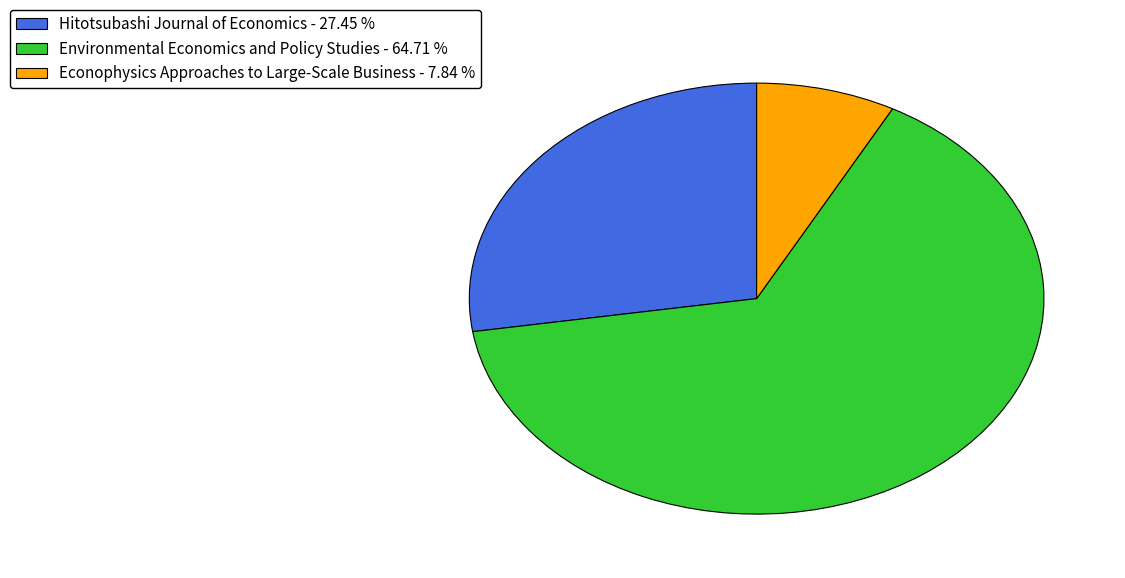

The Econophysics Approaches to Large-Scale Business slice represents 22% of the pie. True or false?

False